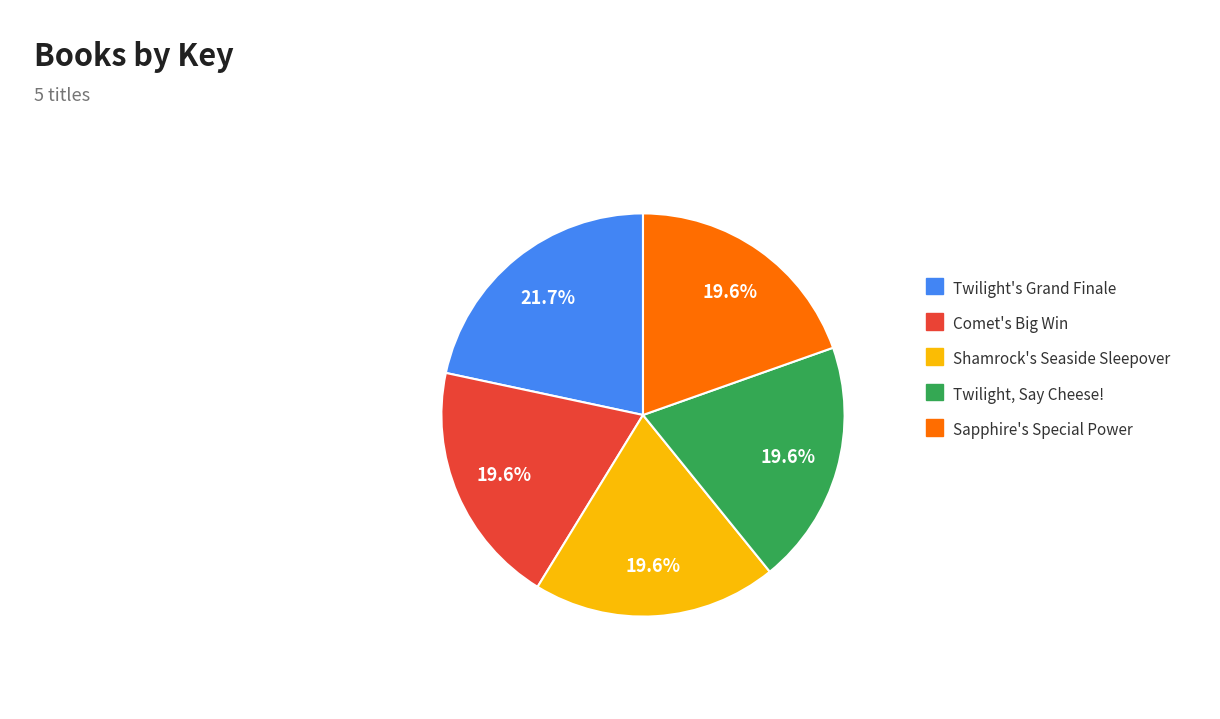

What is the ratio of the value at Comet's Big Win to the value at Twilight's Grand Finale?

0.9